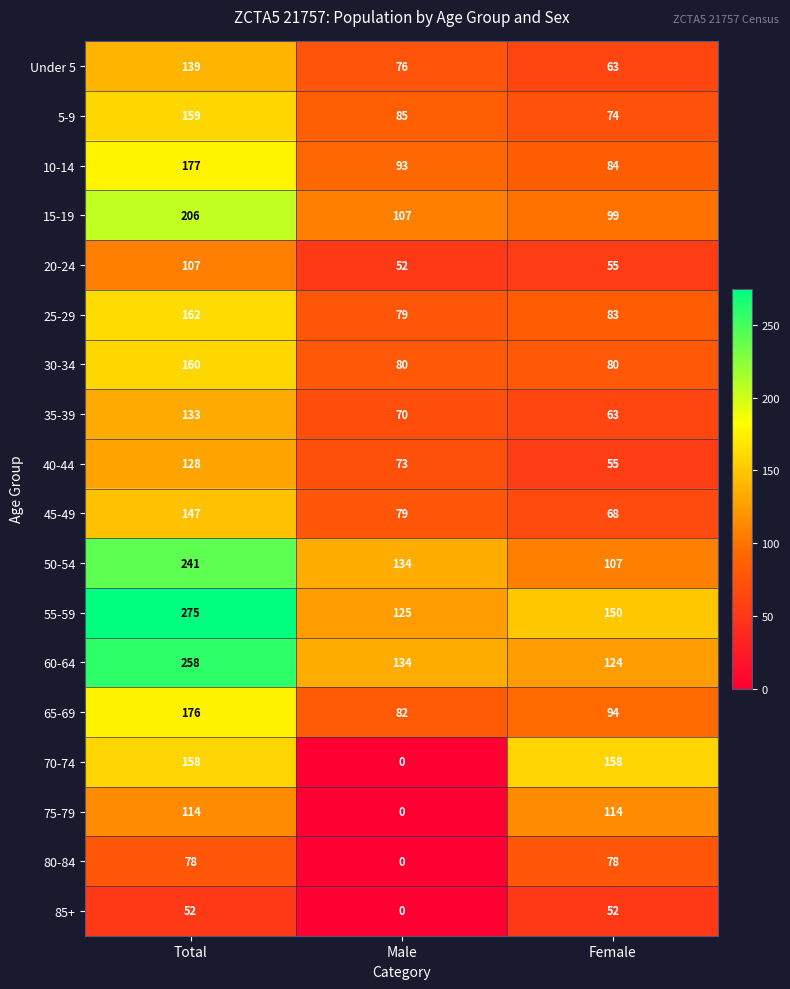

What is the spread (max minus min) of values at Total?

223